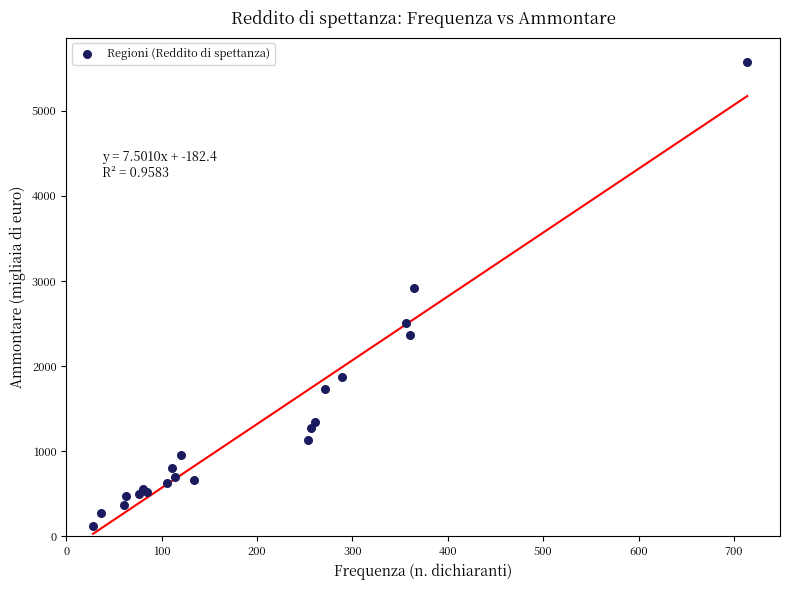

What Y value in the scatter plot is closest to 2847?

2916